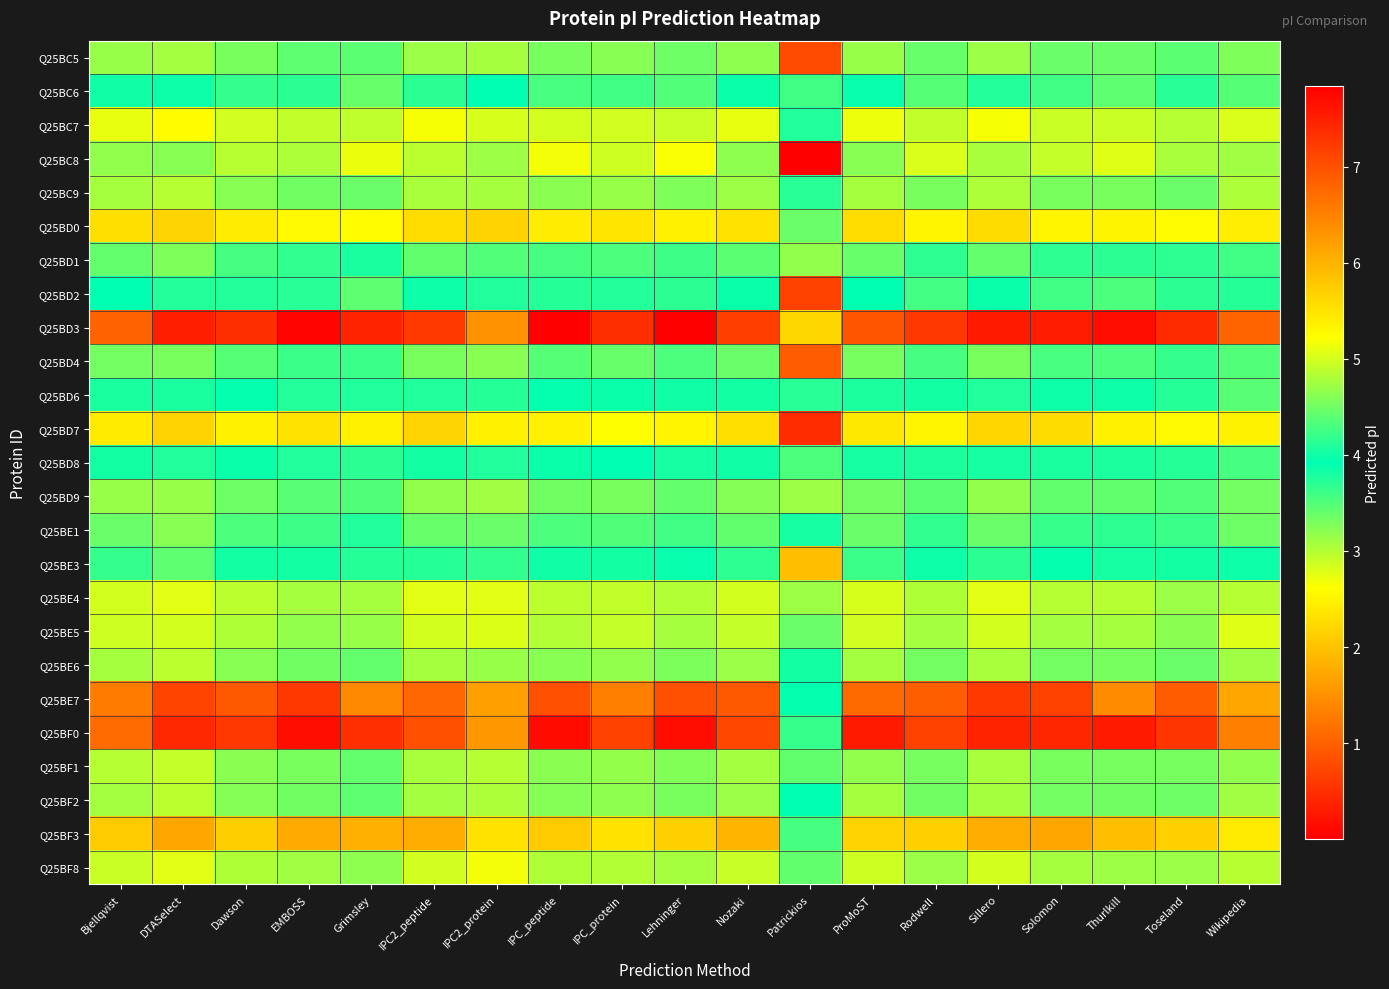

Which series has the widest spread of values?

Q25BD3